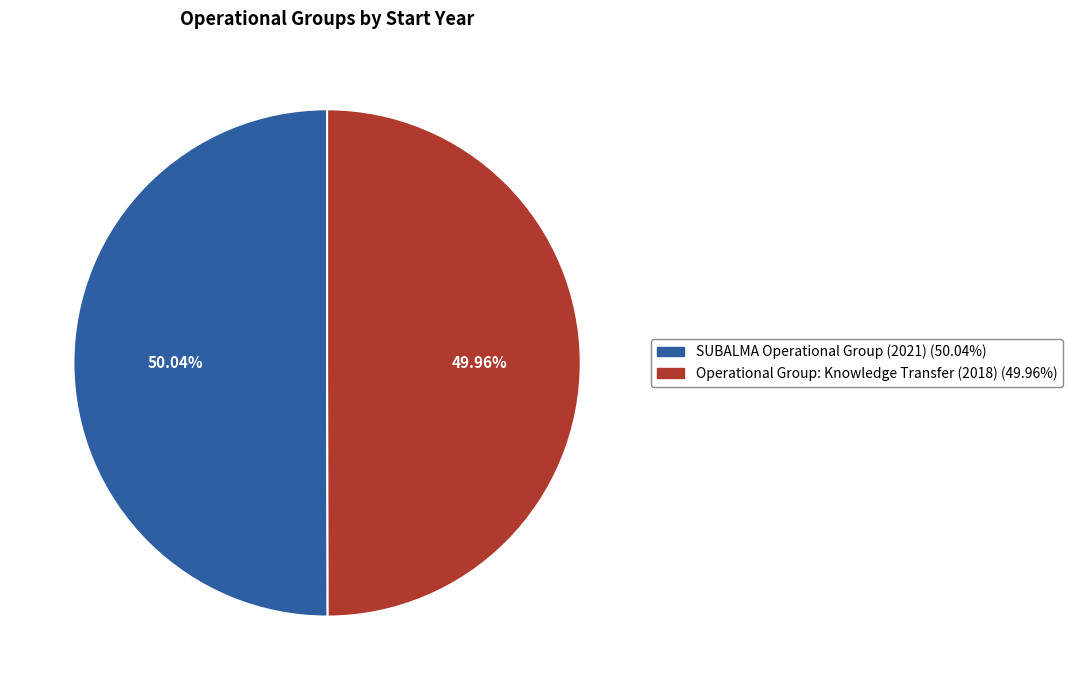

Is it true that SUBALMA Operational Group (2021) is 50% of the pie?

True